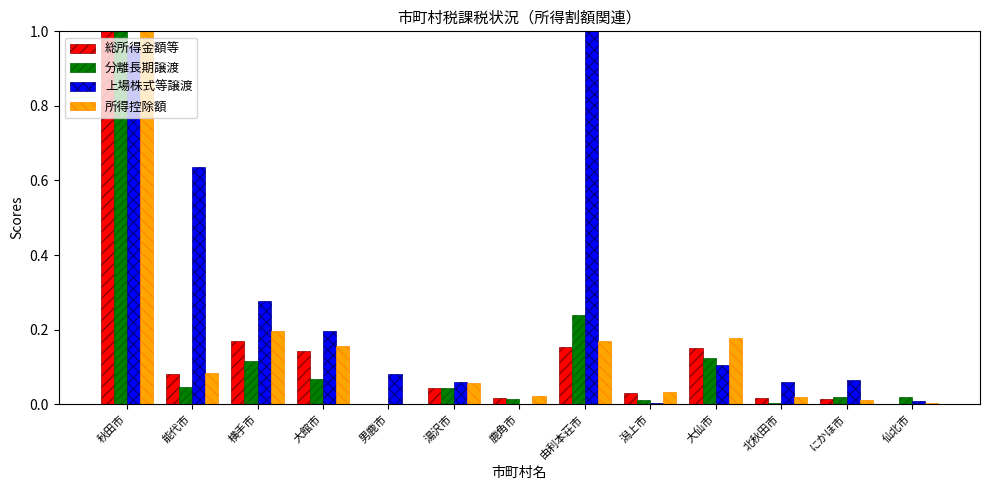

Is it true that 所得控除額 equals 0.0 at 潟上市?

True